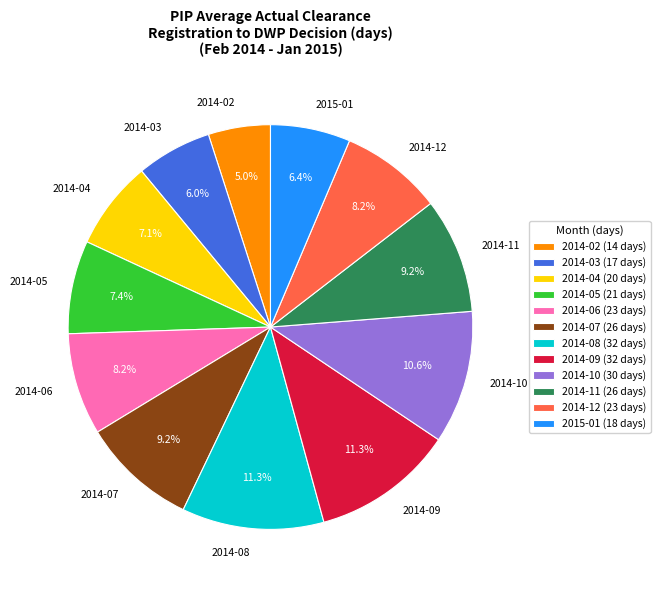

Is there any slice that represents more than half of the pie?

No